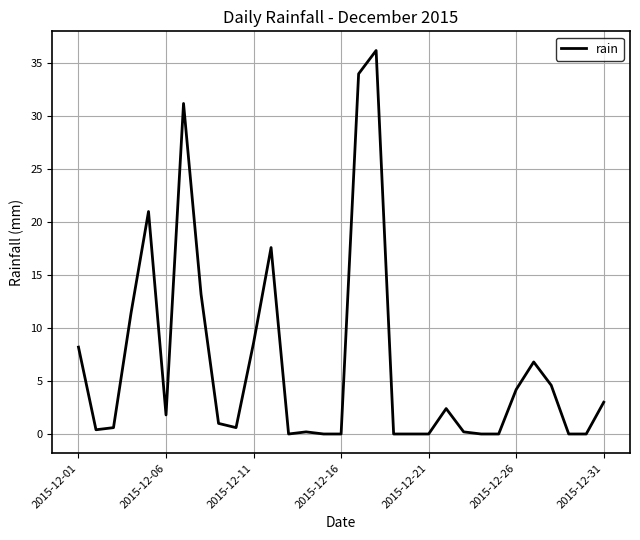

What is the difference between the maximum and minimum values?

36.2